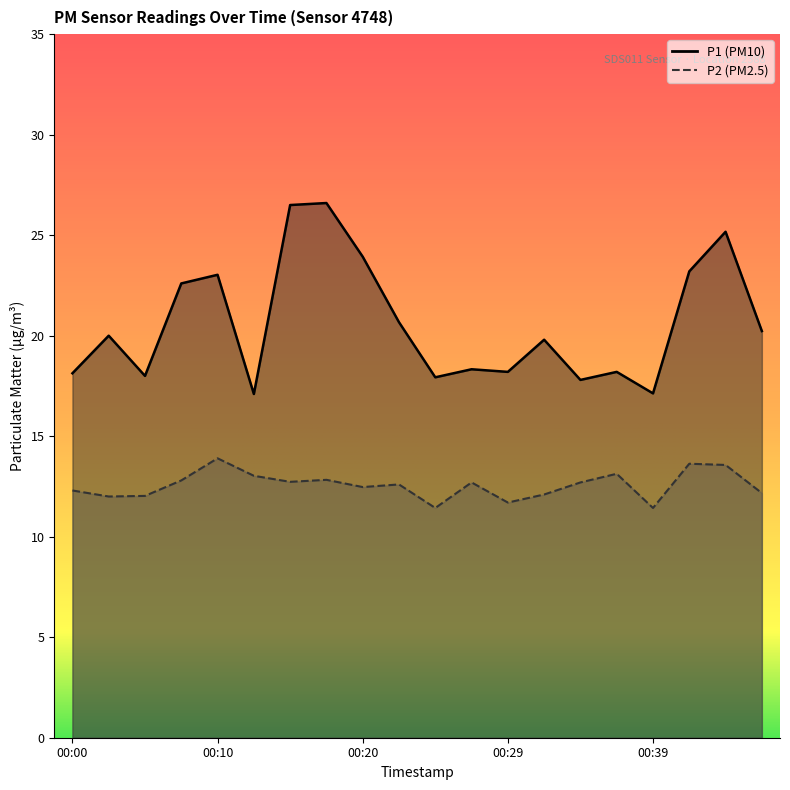

True or false: P2 has more than 1 points higher than both neighbors.

True